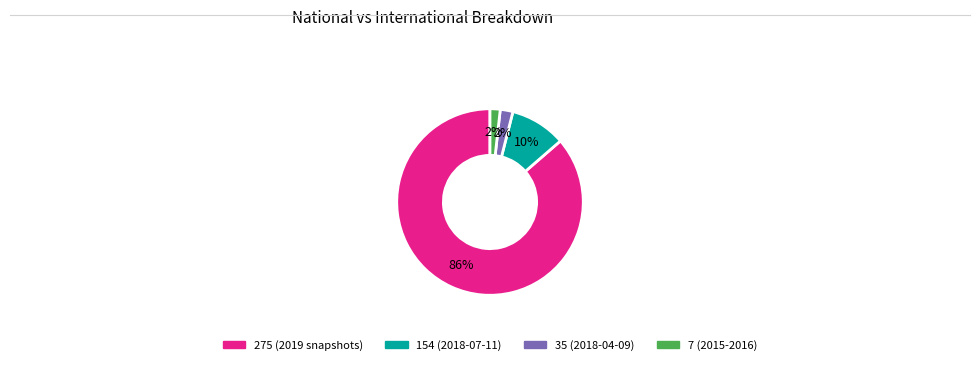

To the nearest percent, what is the average slice percentage?

25%